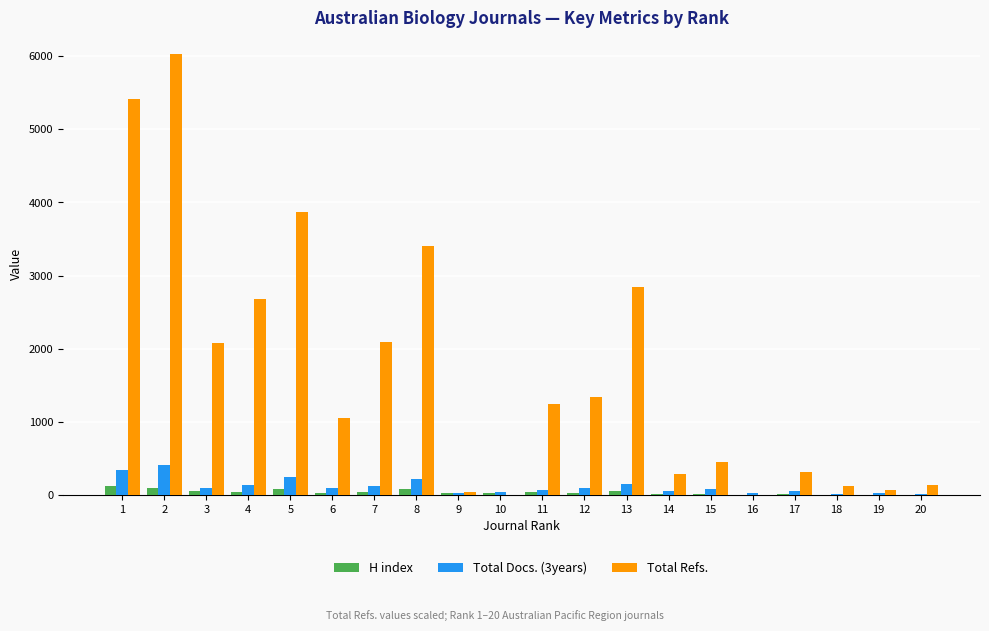

Is the value of H index at 1 greater than the value of Total Refs. at 1?

No